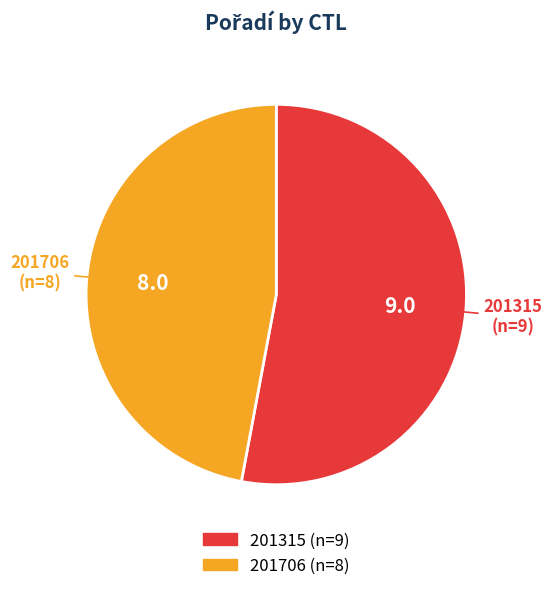

What is the majority slice?

201315